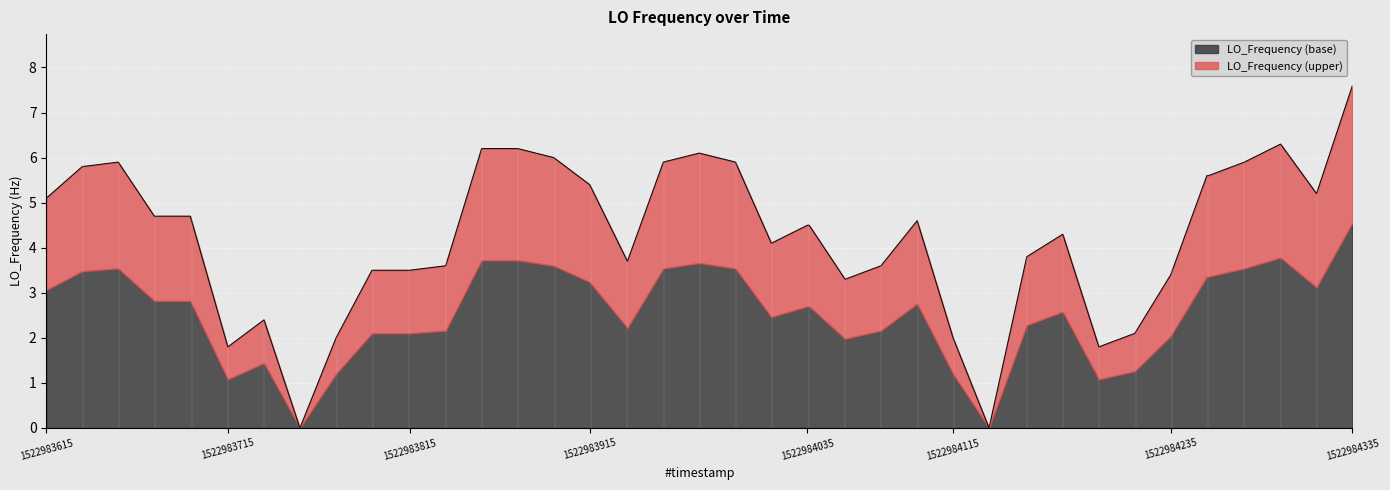

What is the sum of all values?

170.1